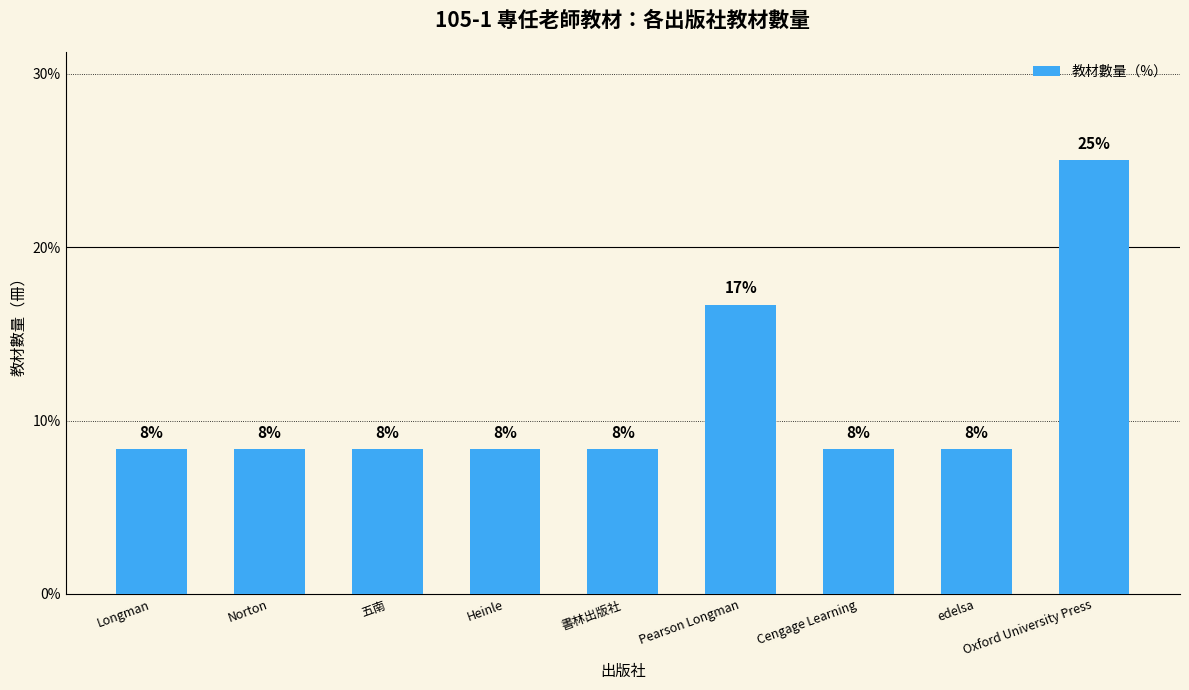

What is the smallest value displayed?

8.3